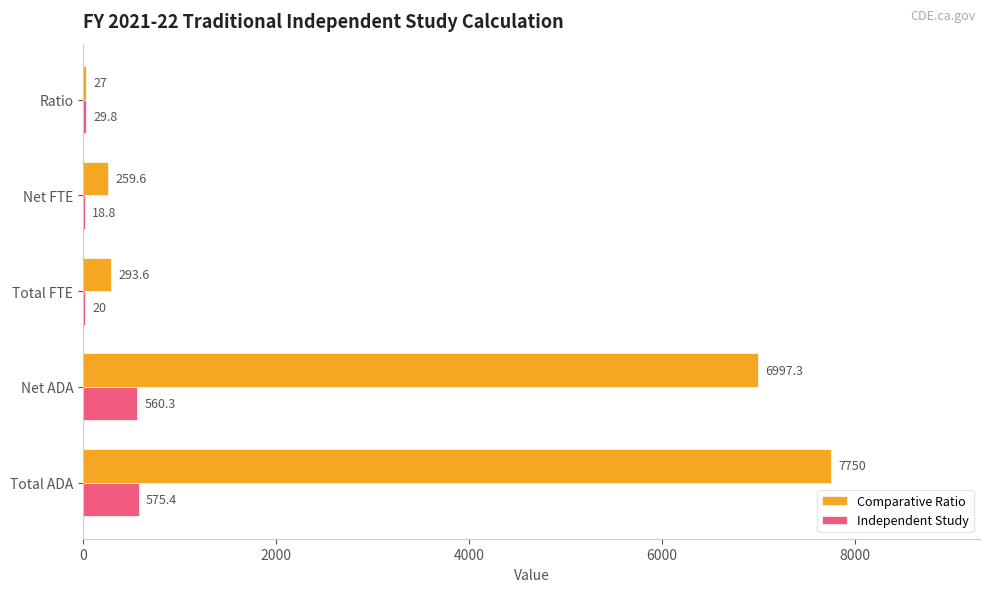

What is the sum of all Independent Study values?

1204.3